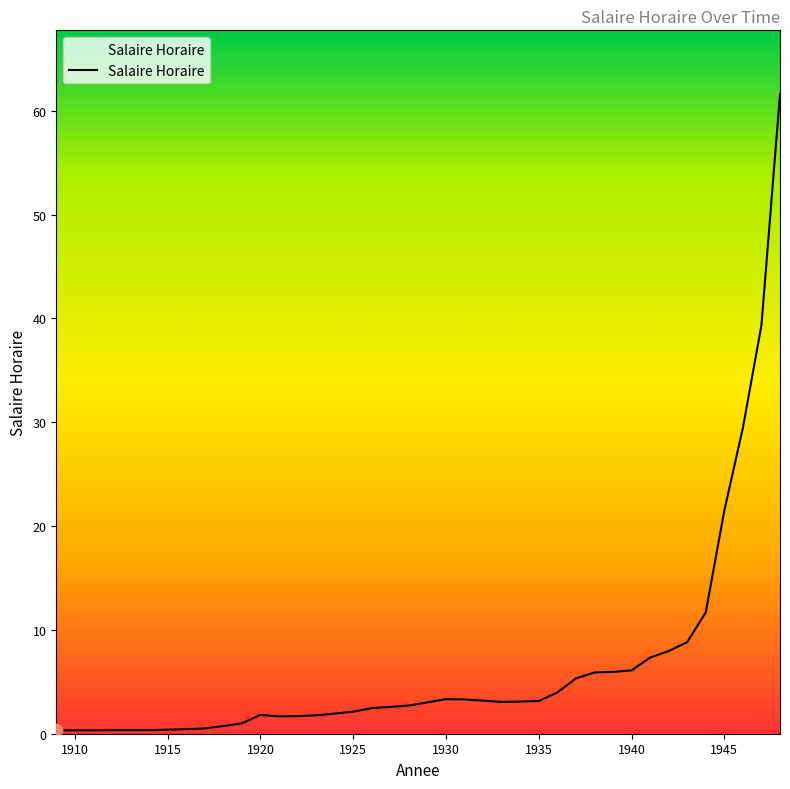

What is the maximum value shown in the chart?

61.6